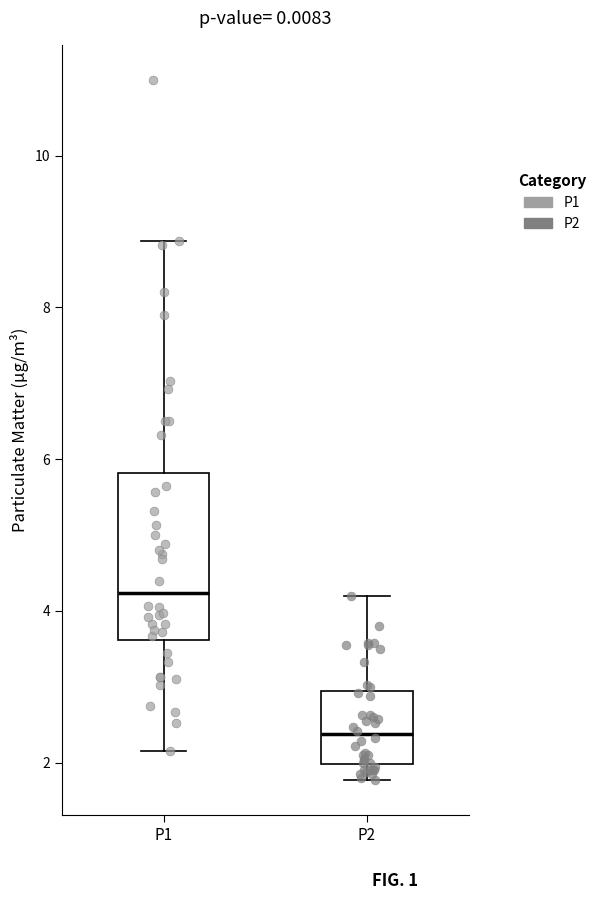

Reading left to right, read every box against the y-axis: the position of its median line, the range the box covers, and the ends of its whiskers. The values are not printed on the chart, so give them approximately, as read against the axis.

P1: median 4.2, box 3.6 to 5.8, whiskers 2.2 to 8.8
P2: median 2.4, box 2.0 to 3.0, whiskers 1.8 to 4.2